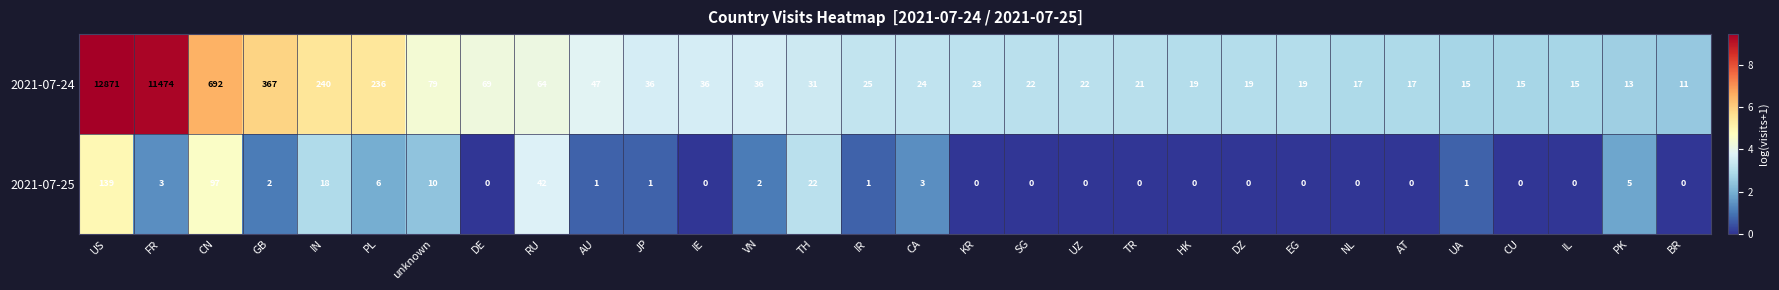

Which series has the largest range (max minus min)?

2021-07-24